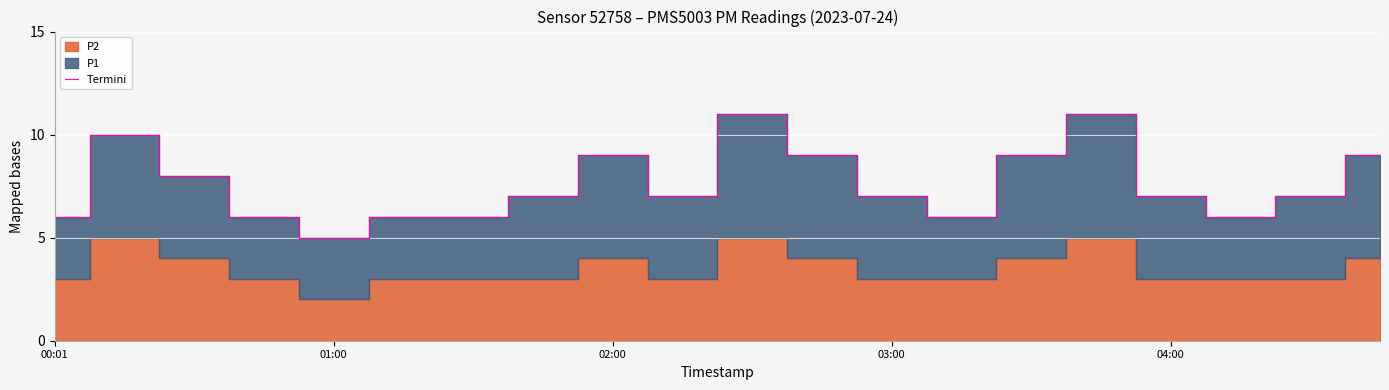

How many points are higher than both their immediate neighbors (excluding endpoints)?

4